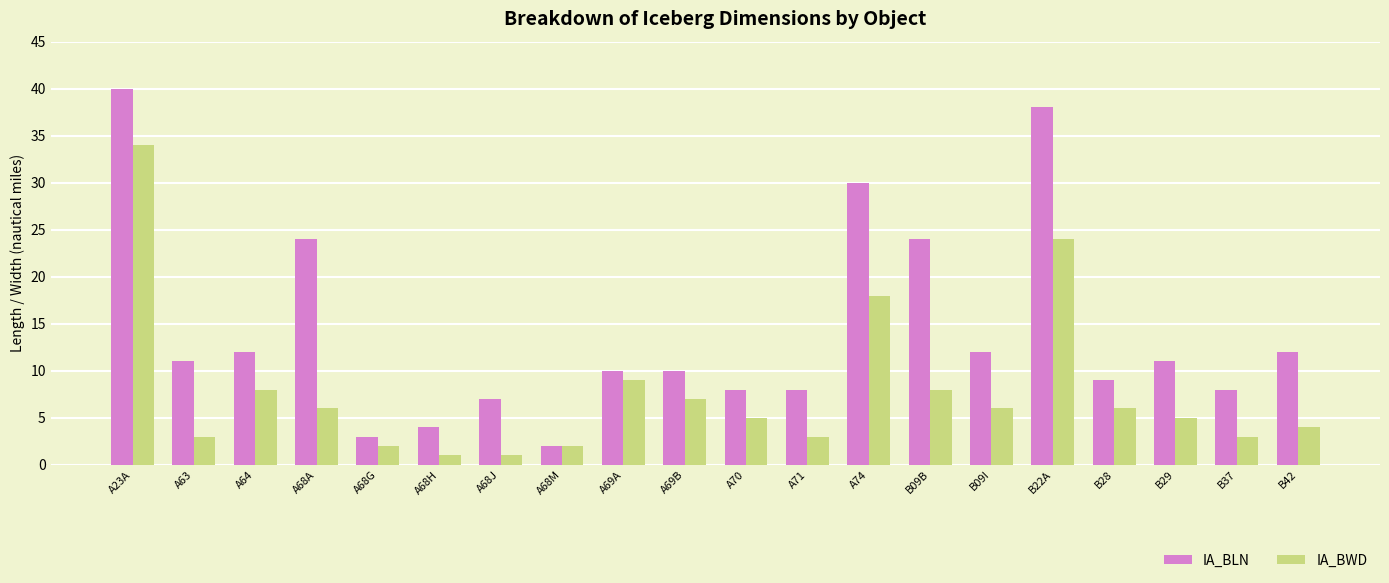

What are all the series names shown in the legend?

IA_BLN, IA_BWD